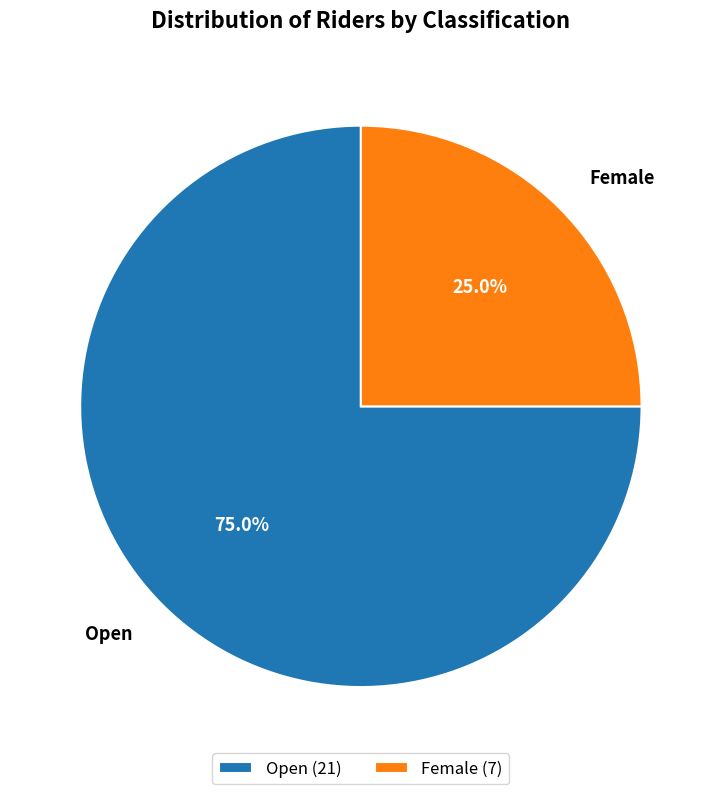

What is the smallest slice in the pie chart?

Female